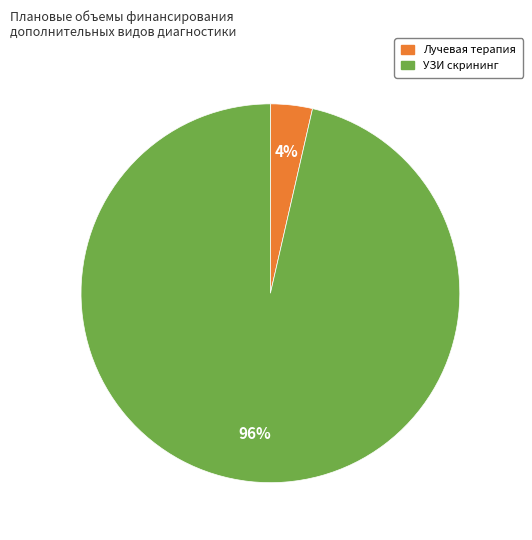

Does any single category account for the majority?

Yes